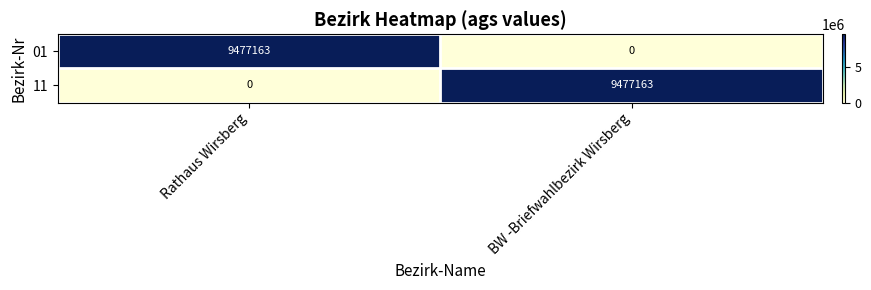

Count the number of data series in this chart.

2